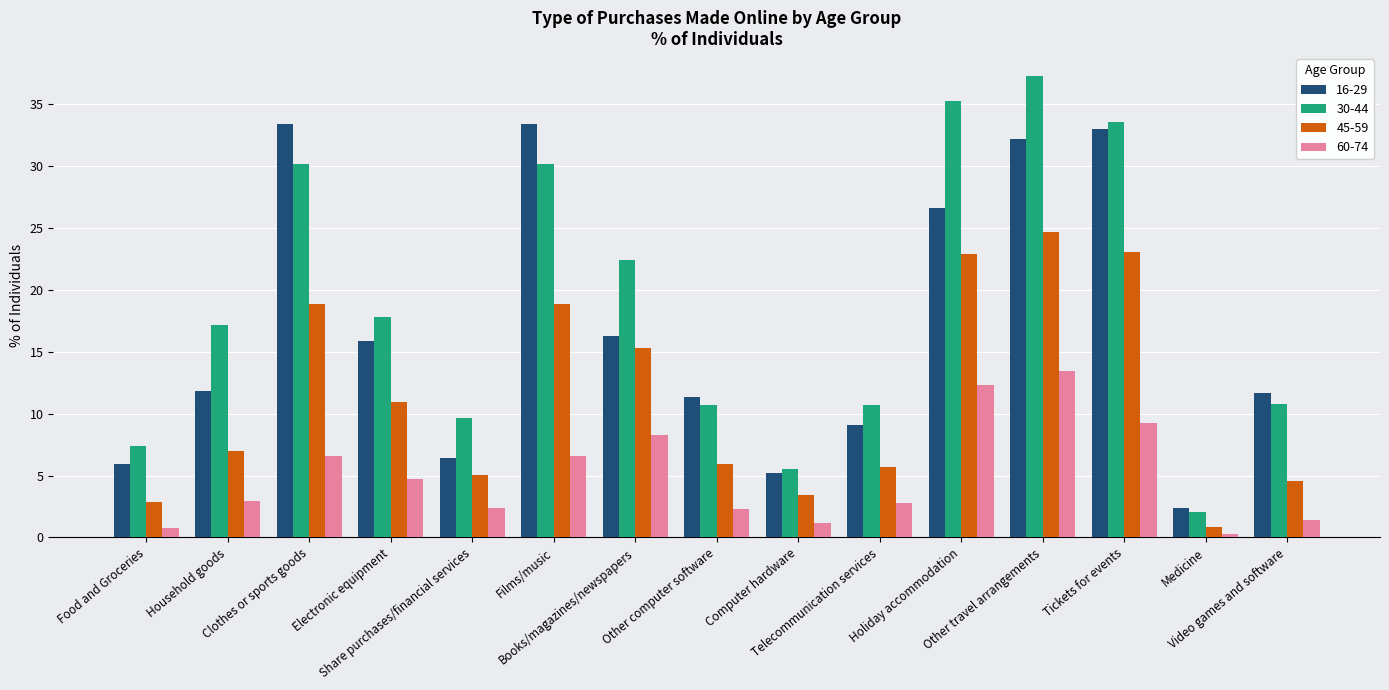

At which label does 16-29 first exceed 11?

Household goods